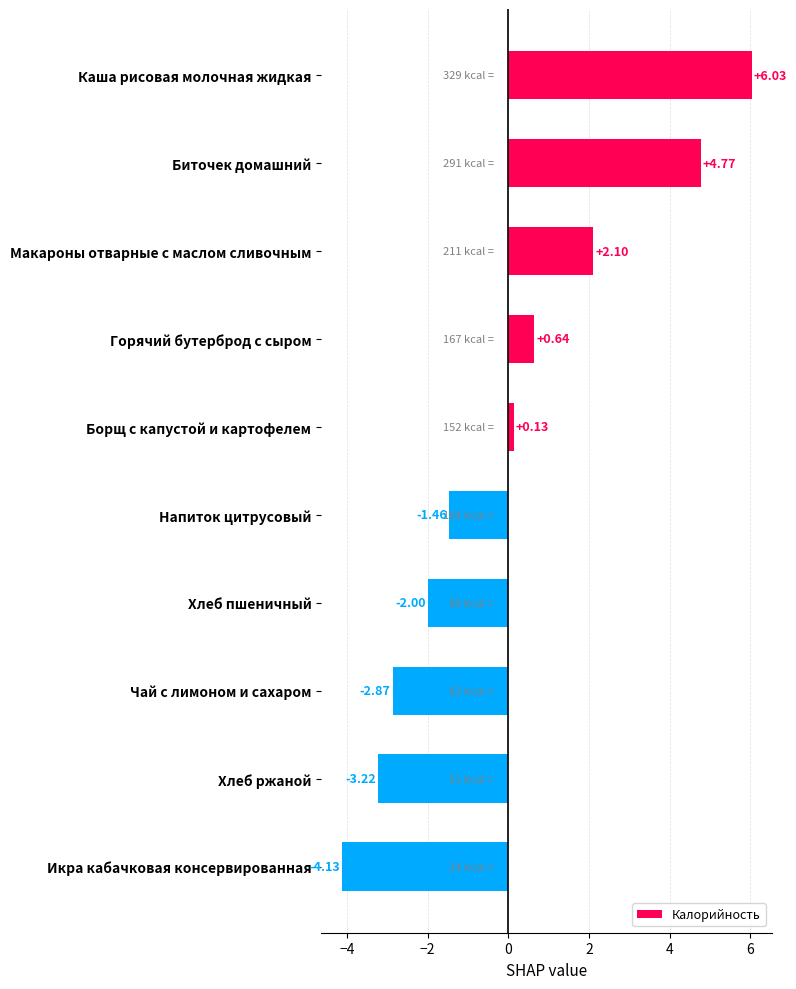

At which category does the chart reach its minimum across all series?

Икра кабачковая консервированная